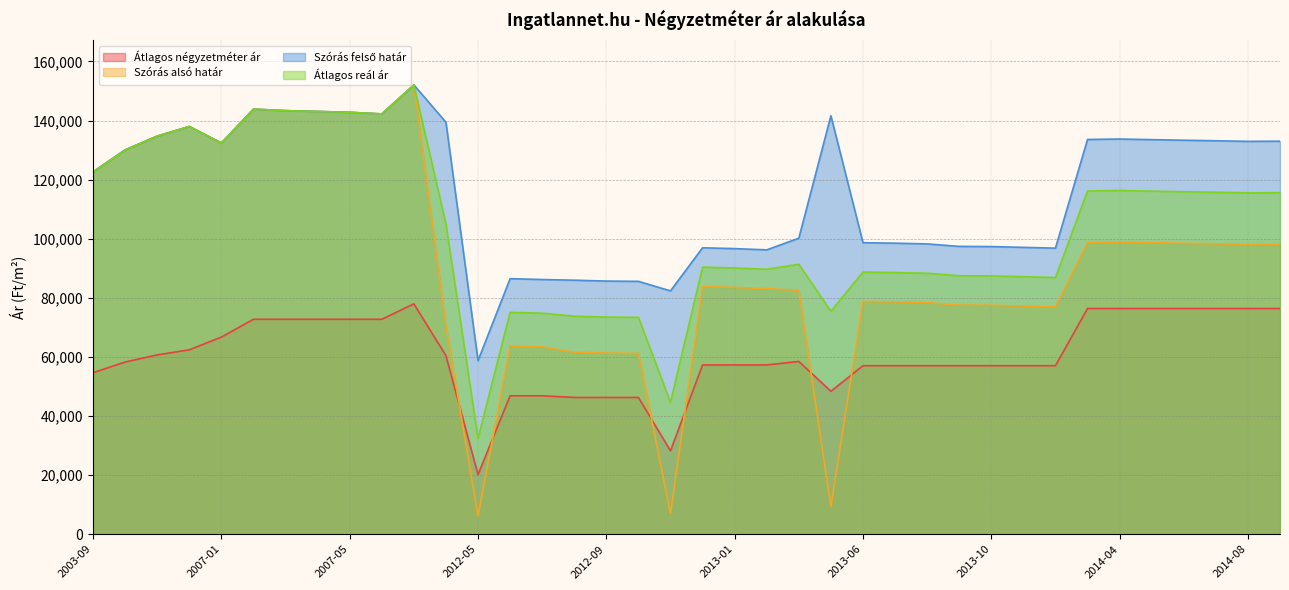

List the series in order of their overall mean, highest first.

Szórás felső határ, Átlagos reál ár, Szórás alsó határ, Átlagos négyzetméter ár